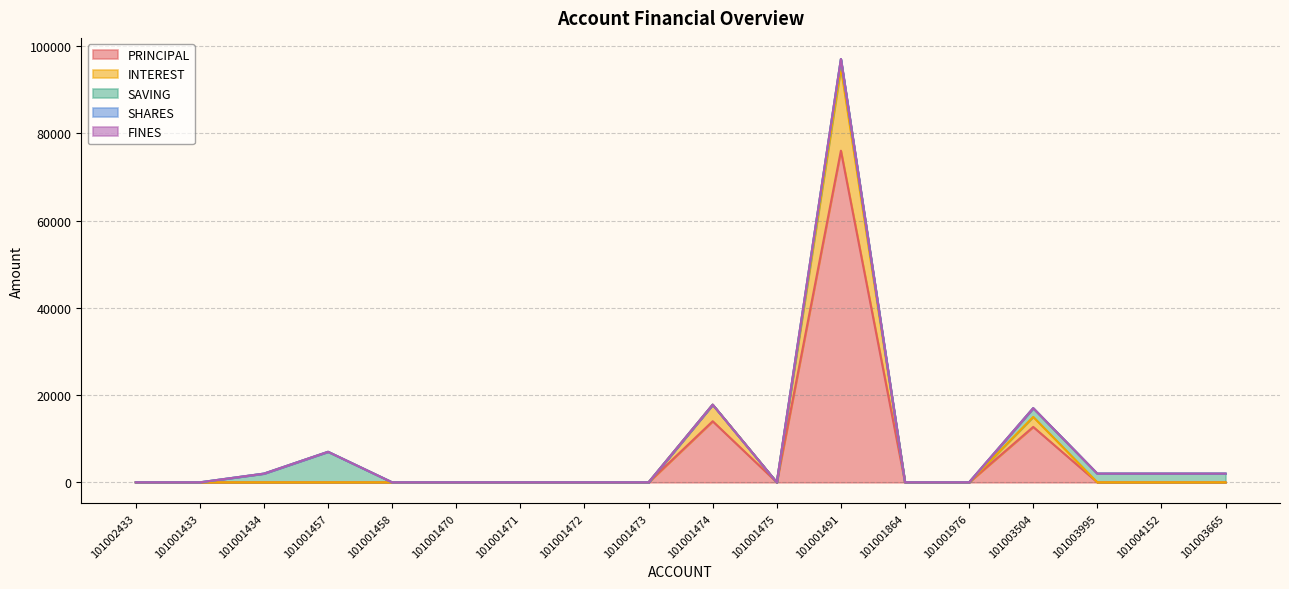

True or false: PRINCIPAL and FINES cross at least once.

False